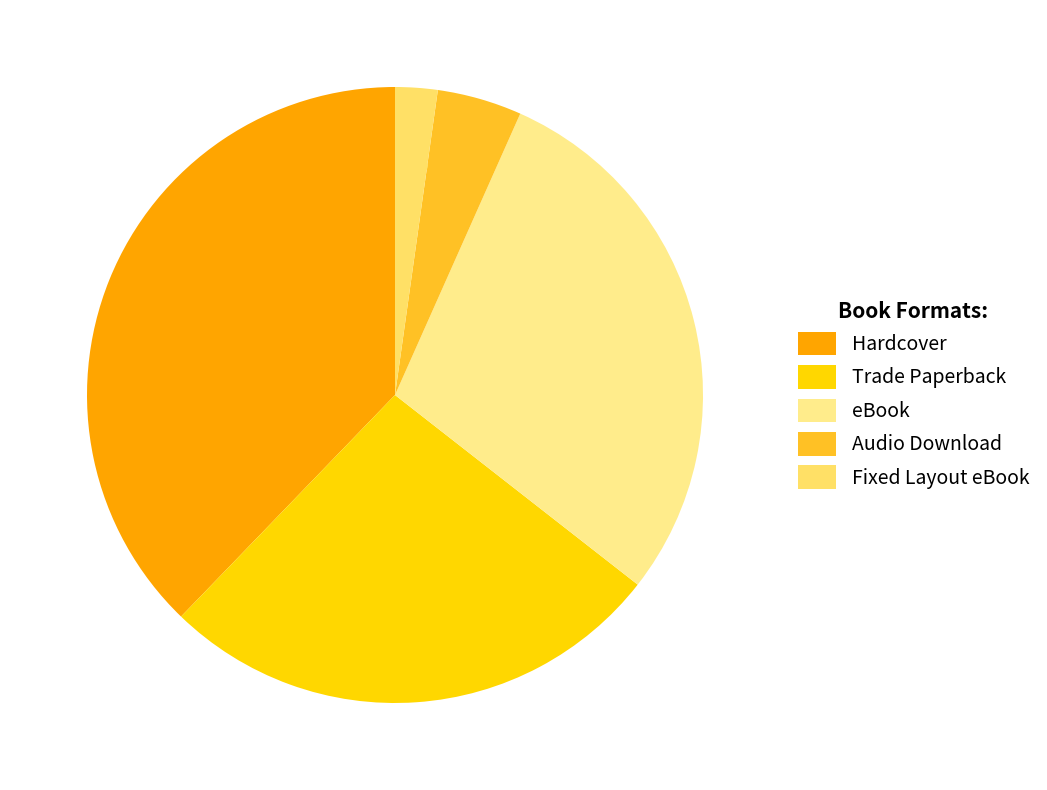

To the nearest percent, what portion does Fixed Layout eBook represent?

2%